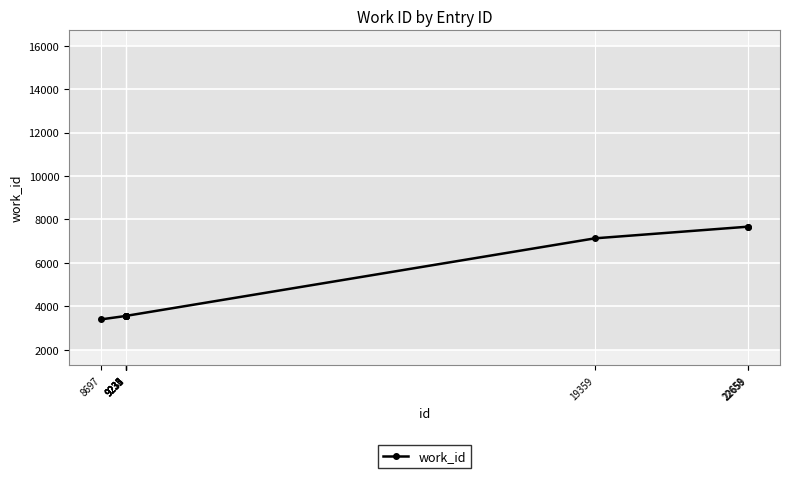

What is the value of the 8th point from the left?

7133